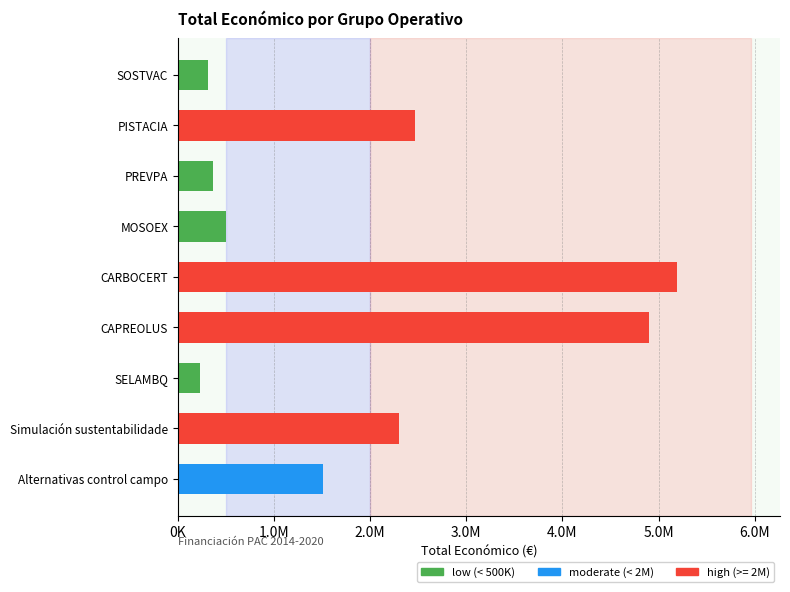

Which category has the highest value across all series?

CARBOCERT